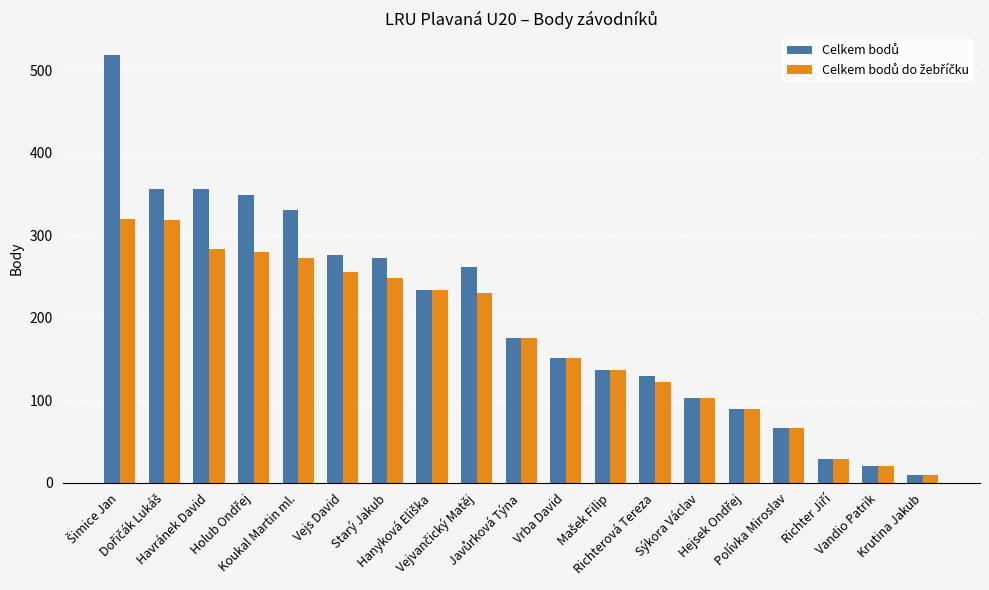

What is the greatest value displayed?

519